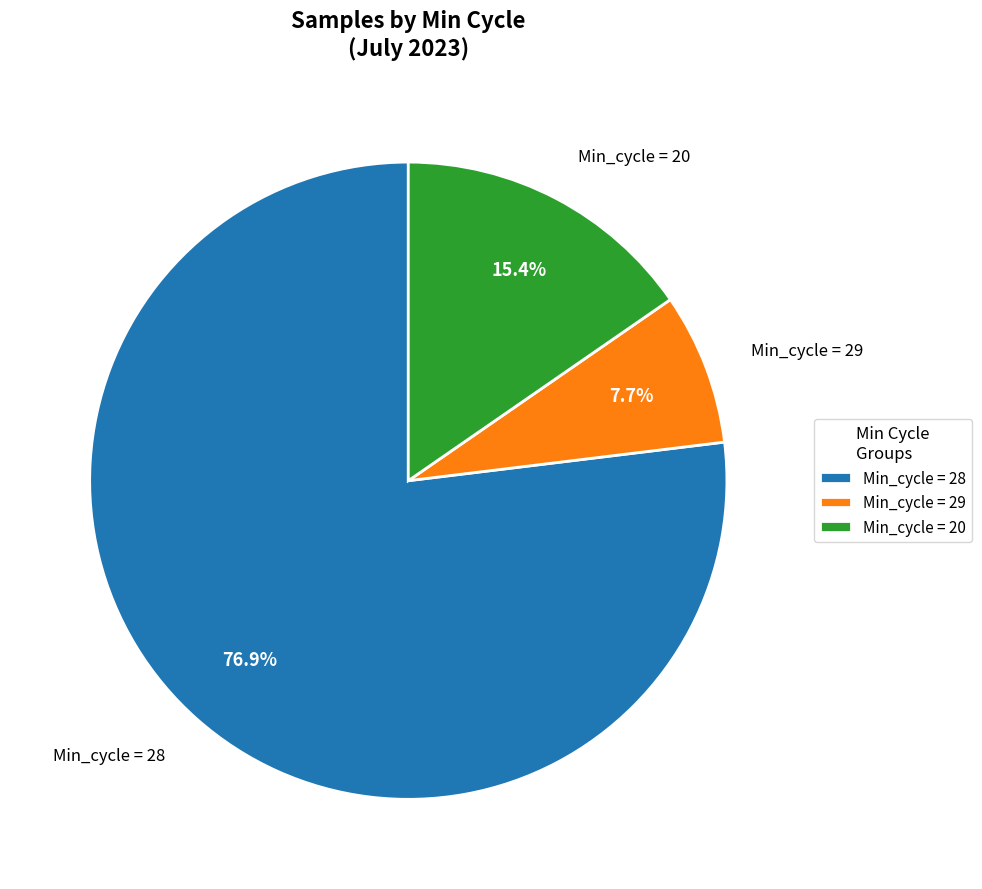

Is there a majority slice in this chart?

Yes